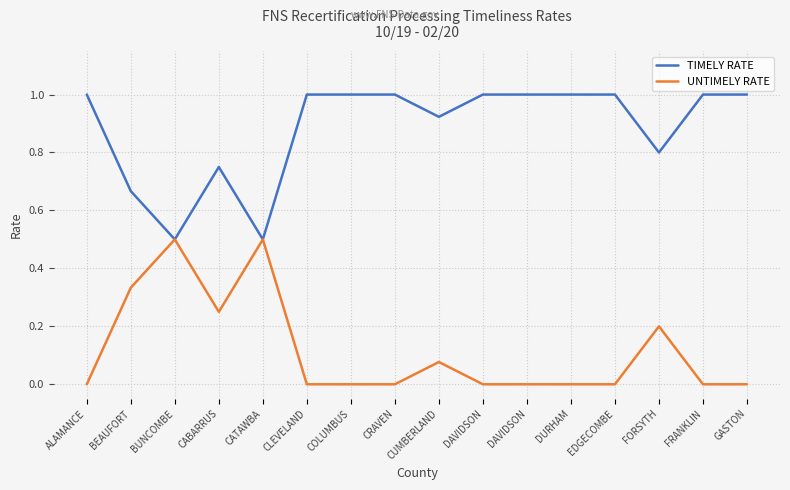

Reading left to right, transcribe all the data shown in this chart.

TIMELY RATE: 1.0	0.7	0.5	0.8	0.5	1.0	1.0	1.0	0.9	1.0	1.0	1.0	1.0	0.8	1.0	1.0
UNTIMELY RATE: 0.0	0.3	0.5	0.2	0.5	0.0	0.0	0.0	0.1	0.0	0.0	0.0	0.0	0.2	0.0	0.0